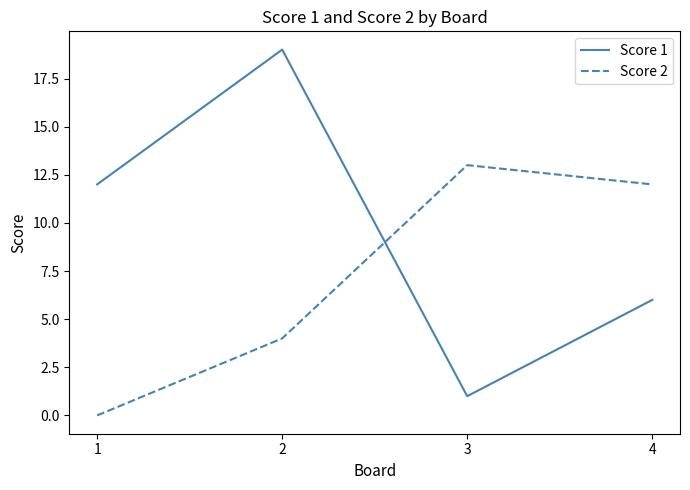

At which category does Score 2 reach its first local peak?

3